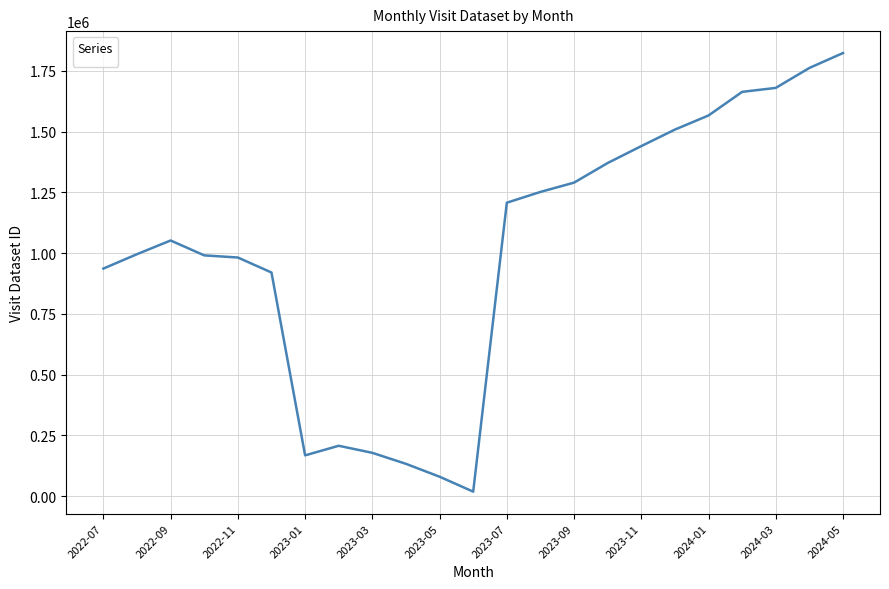

What is the maximum value shown in the chart?

1823816